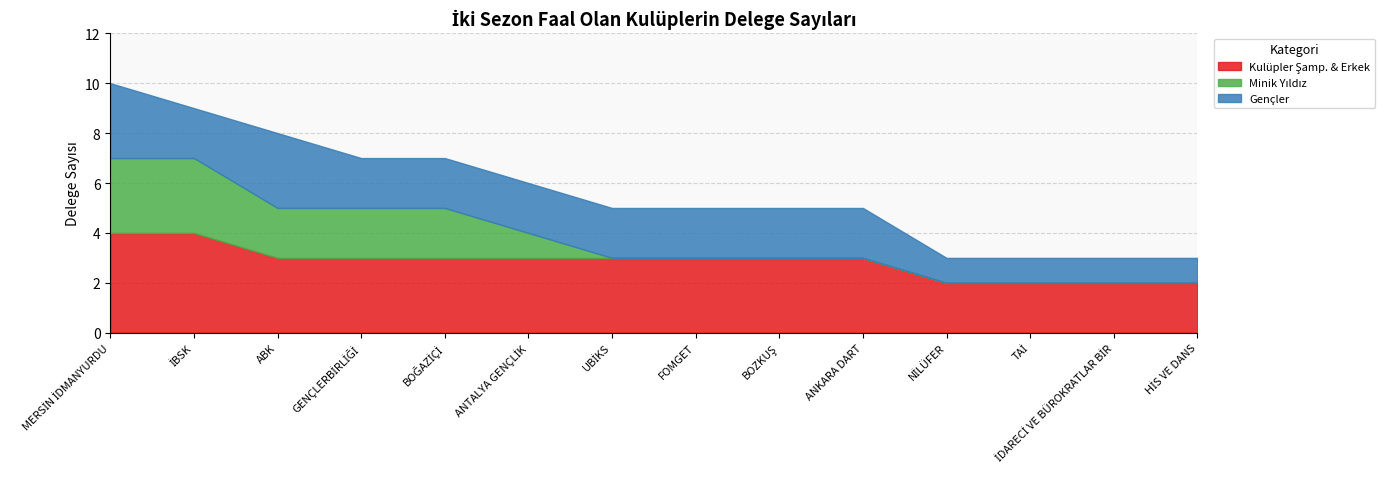

What is the sum of all Minik Yıldız values?

13